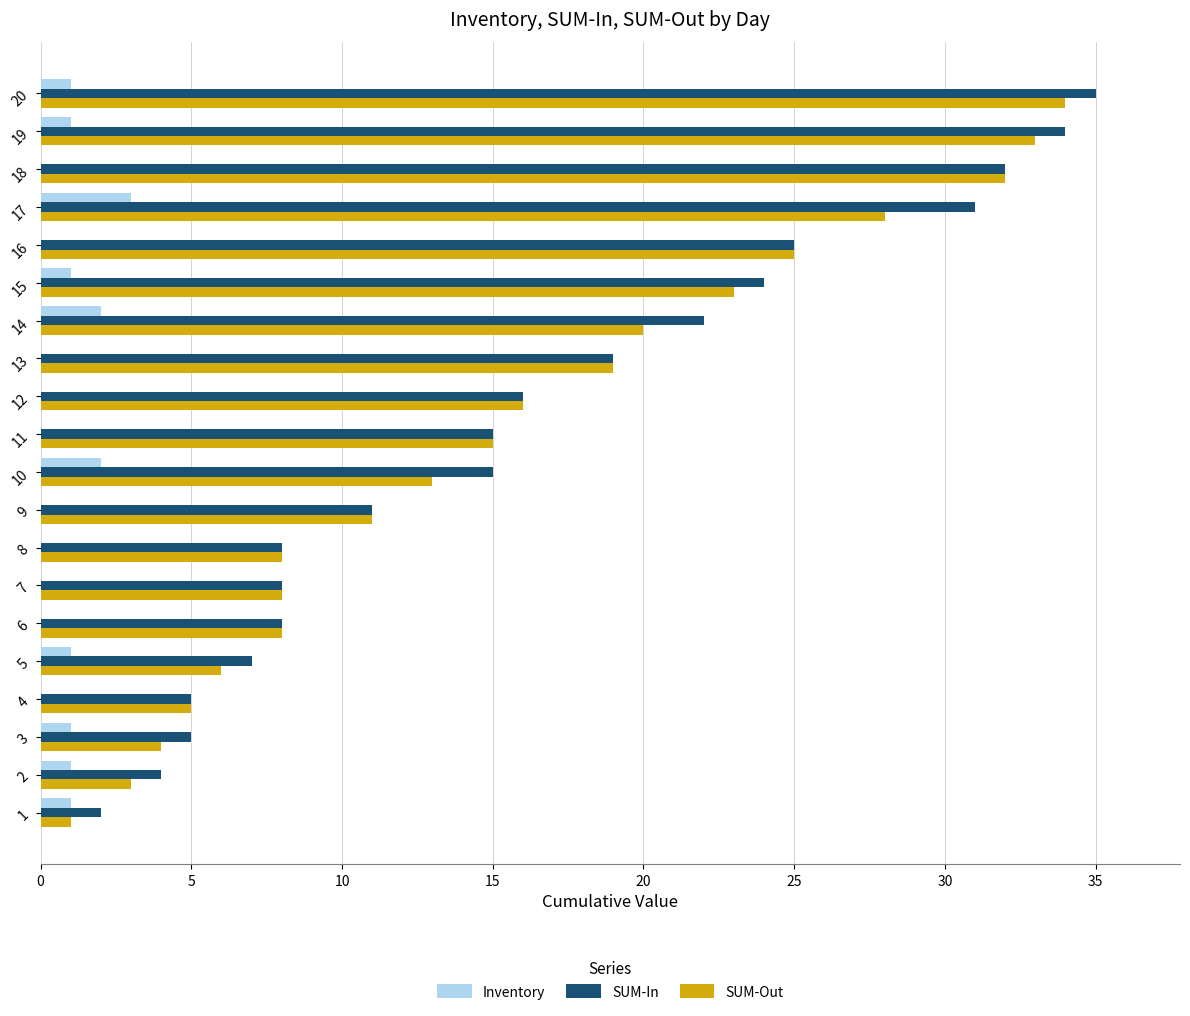

The value of SUM-In at 14 is 22. True or false?

True